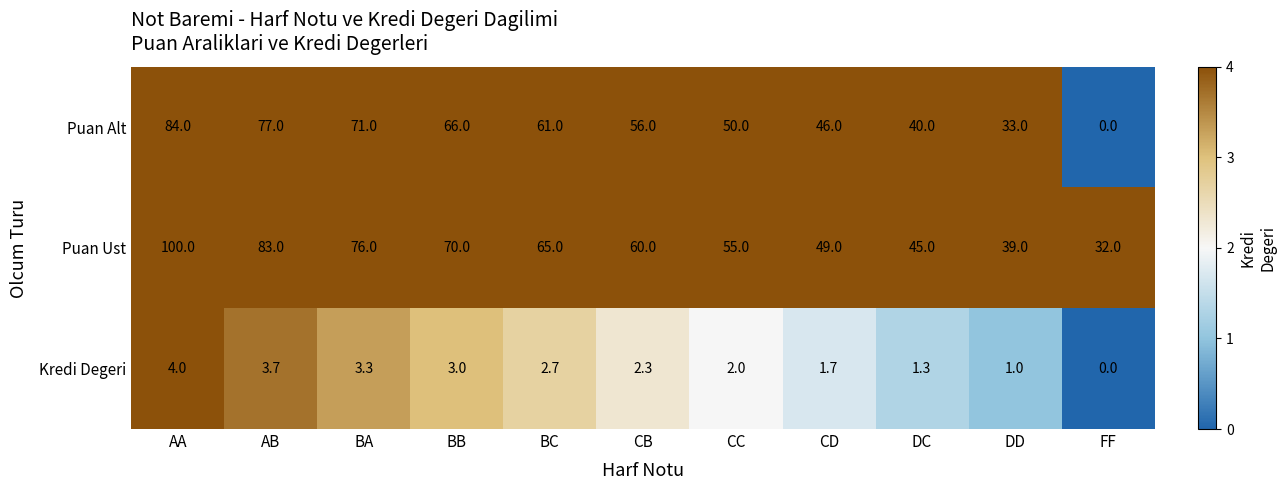

What is the total value across all series at BB?

139.0